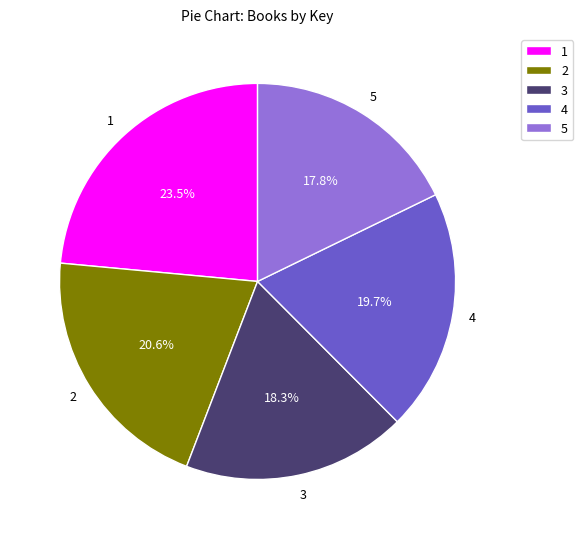

What is the smallest slice in the pie chart?

5